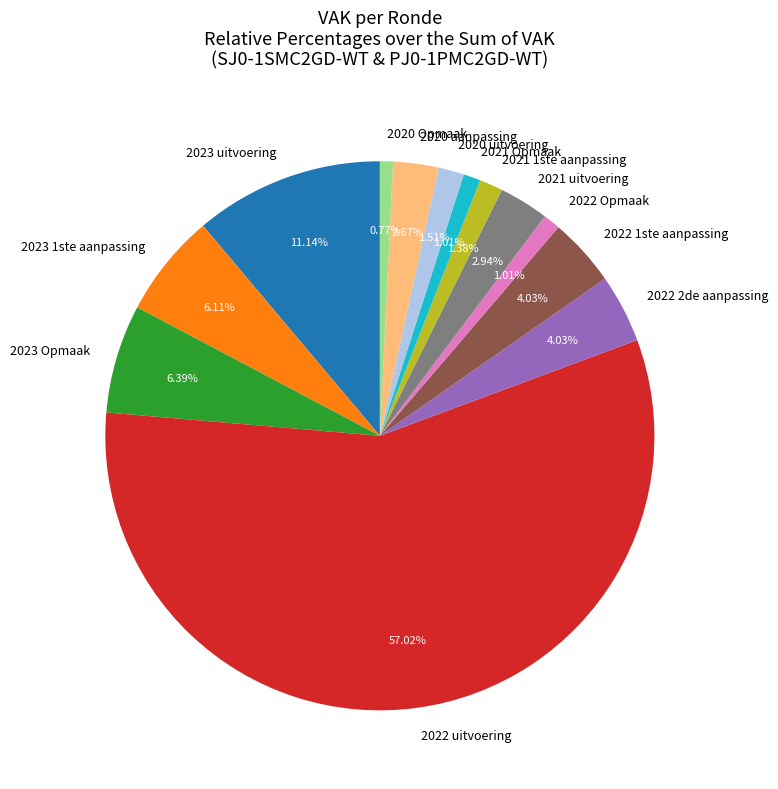

What is the ratio of the value at 2023 Opmaak to the value at 2021 uitvoering?

2.2